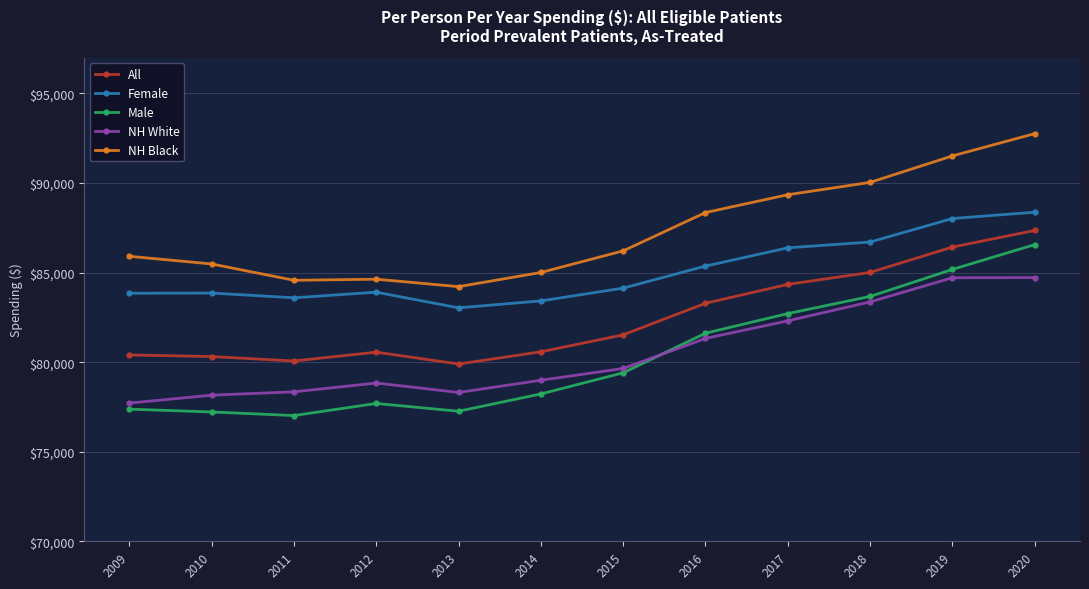

True or false: Female and NH White intersect in this chart.

False